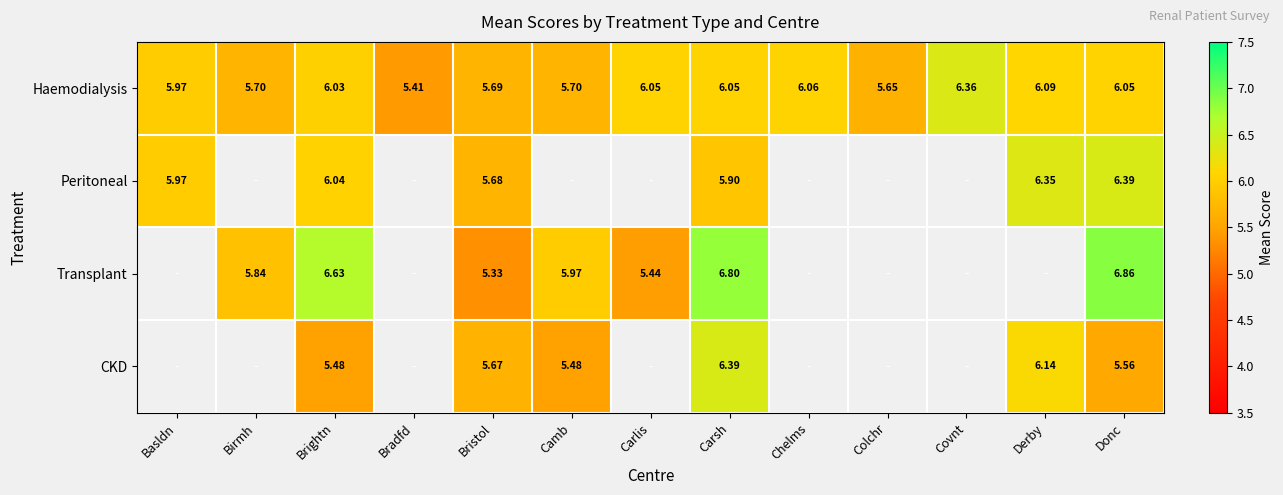

At which label is Haemodialysis closest to 5?

Bradfd